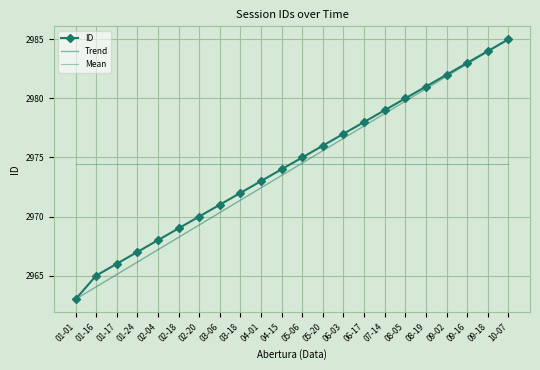

Rank the categories by value from highest to lowest.

10-07, 09-18, 09-16, 09-02, 08-19, 08-05, 07-14, 06-17, 06-03, 05-20, 05-06, 04-15, 04-01, 03-18, 03-06, 02-20, 02-18, 02-04, 01-24, 01-17, 01-16, 01-01